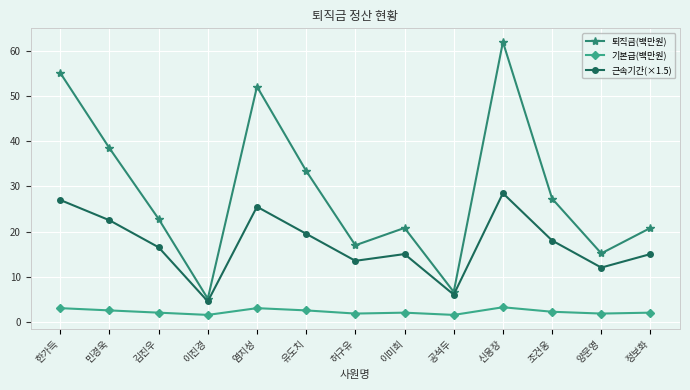

How many interior local peaks does the 퇴직금(백만원) series have?

3